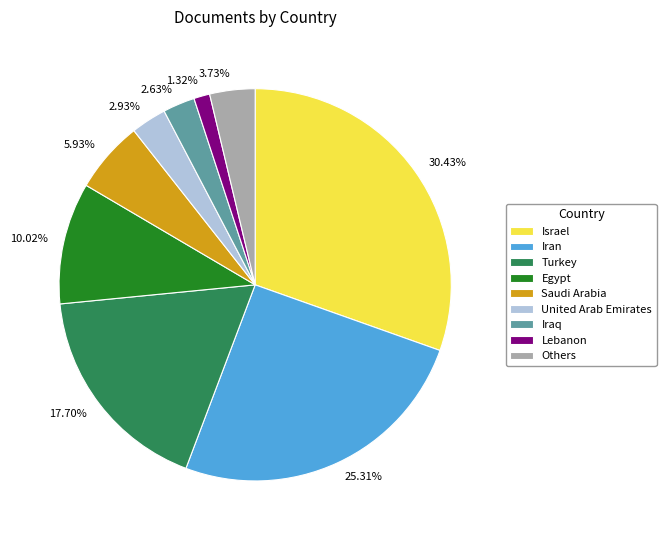

Is there a majority slice in this chart?

No